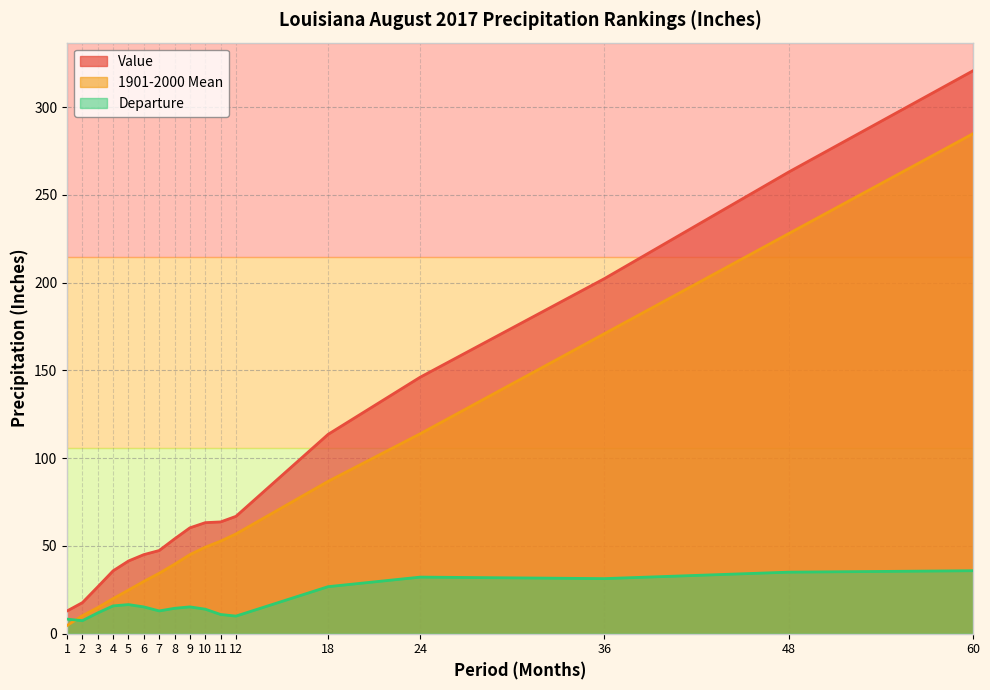

True or false: Value has more than 1 points higher than both neighbors.

False